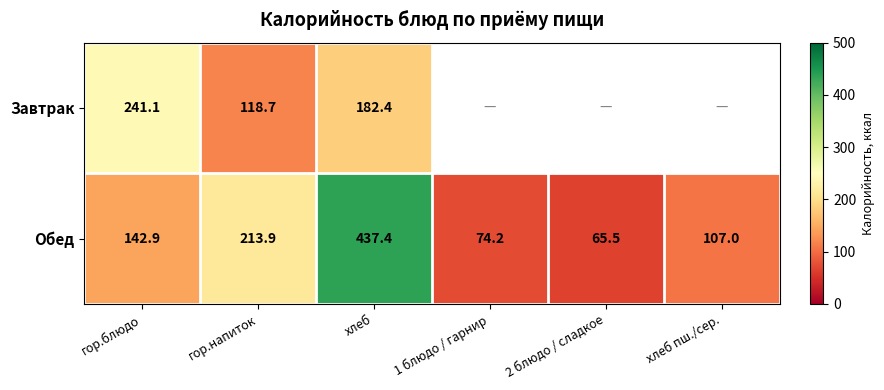

Which category has the highest value across all series?

хлеб